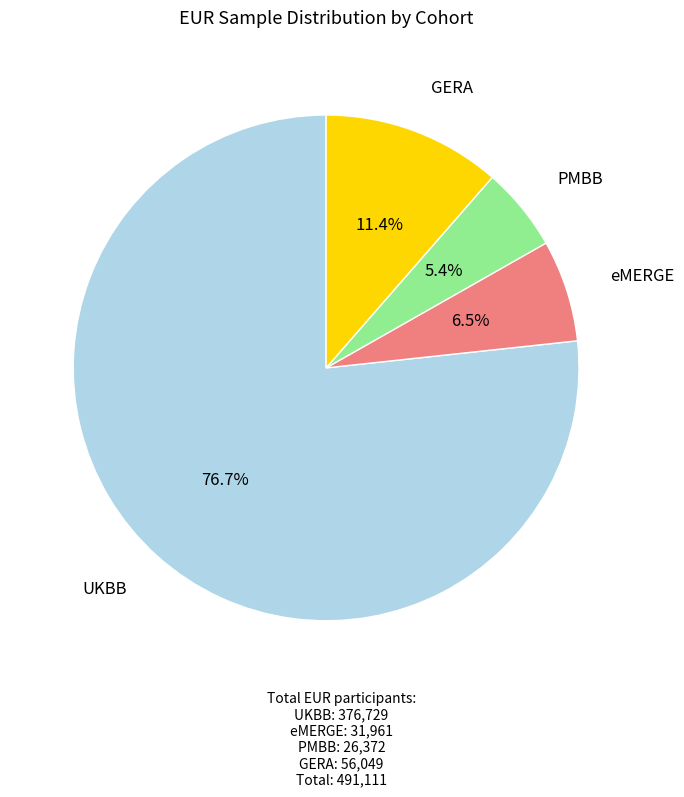

Does any single category account for the majority?

Yes